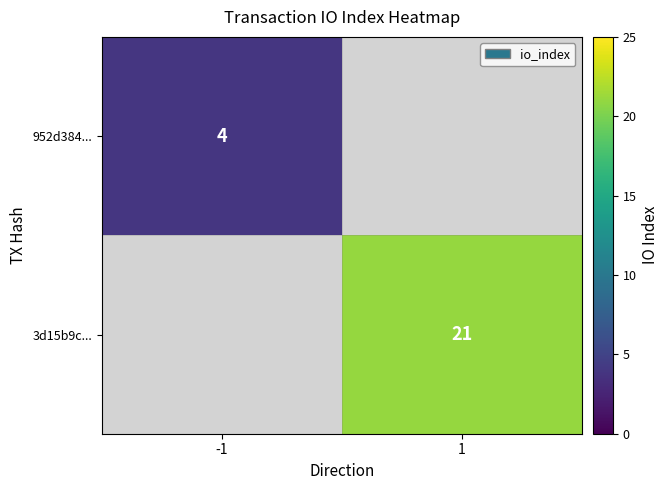

The 952d384... series shows 4 at -1. True or false?

True